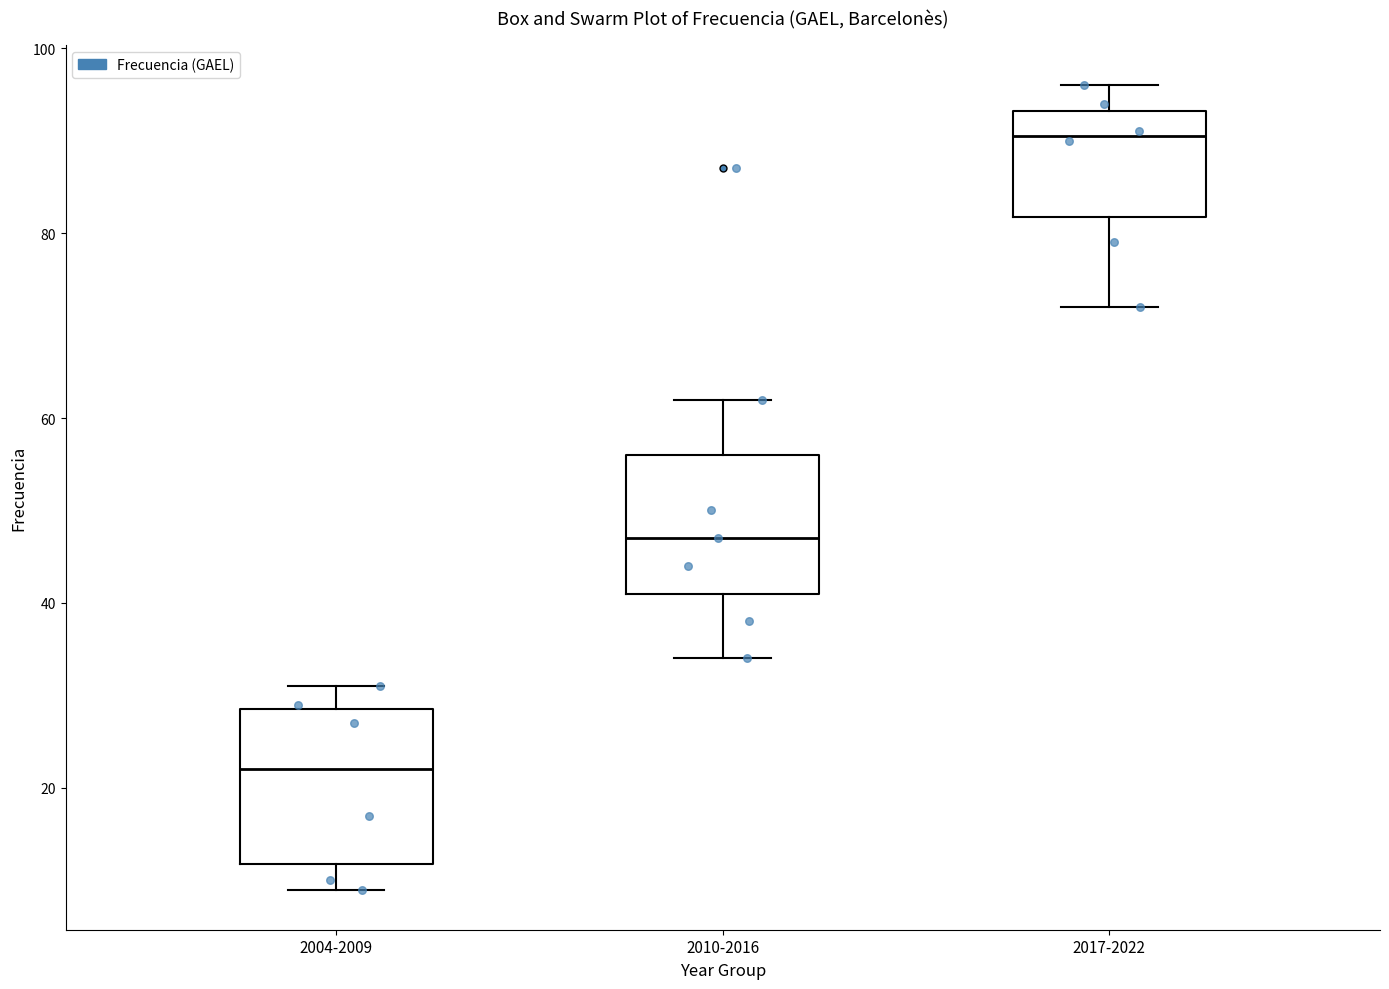

Reading left to right, read every box against the y-axis: the position of its median line, the range the box covers, and the ends of its whiskers. The values are not printed on the chart, so give them approximately, as read against the axis.

2004-2009: median 22, box 12 to 28, whiskers 10 to 32
2010-2016: median 48, box 42 to 56, whiskers 34 to 62
2017-2022: median 90, box 82 to 94, whiskers 72 to 96